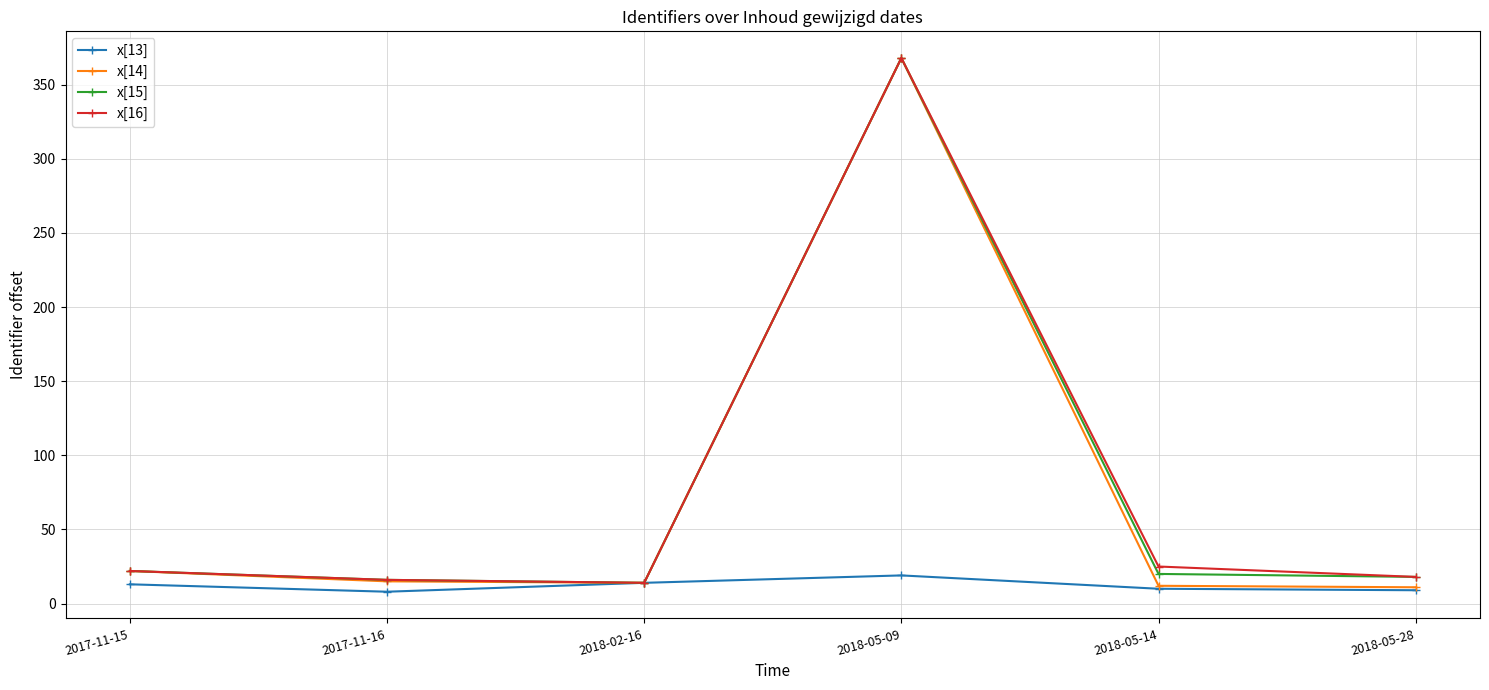

What is the label of the 1st point from the left?

2017-11-15